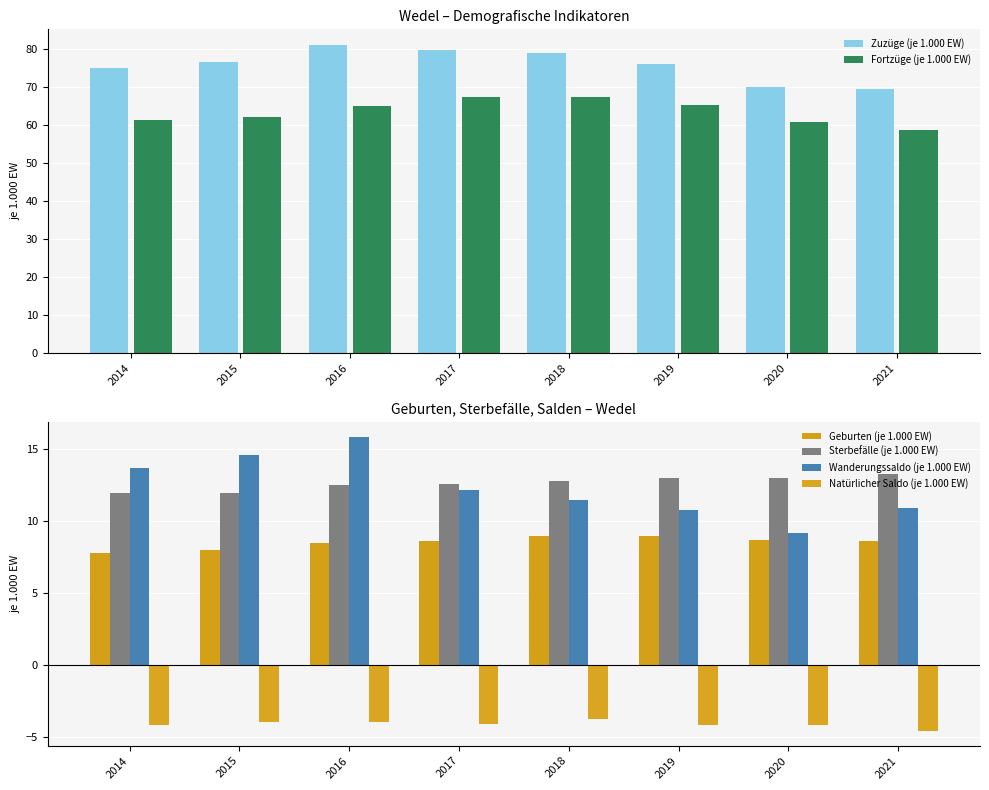

At how many categories does at least one series exceed 63?

8